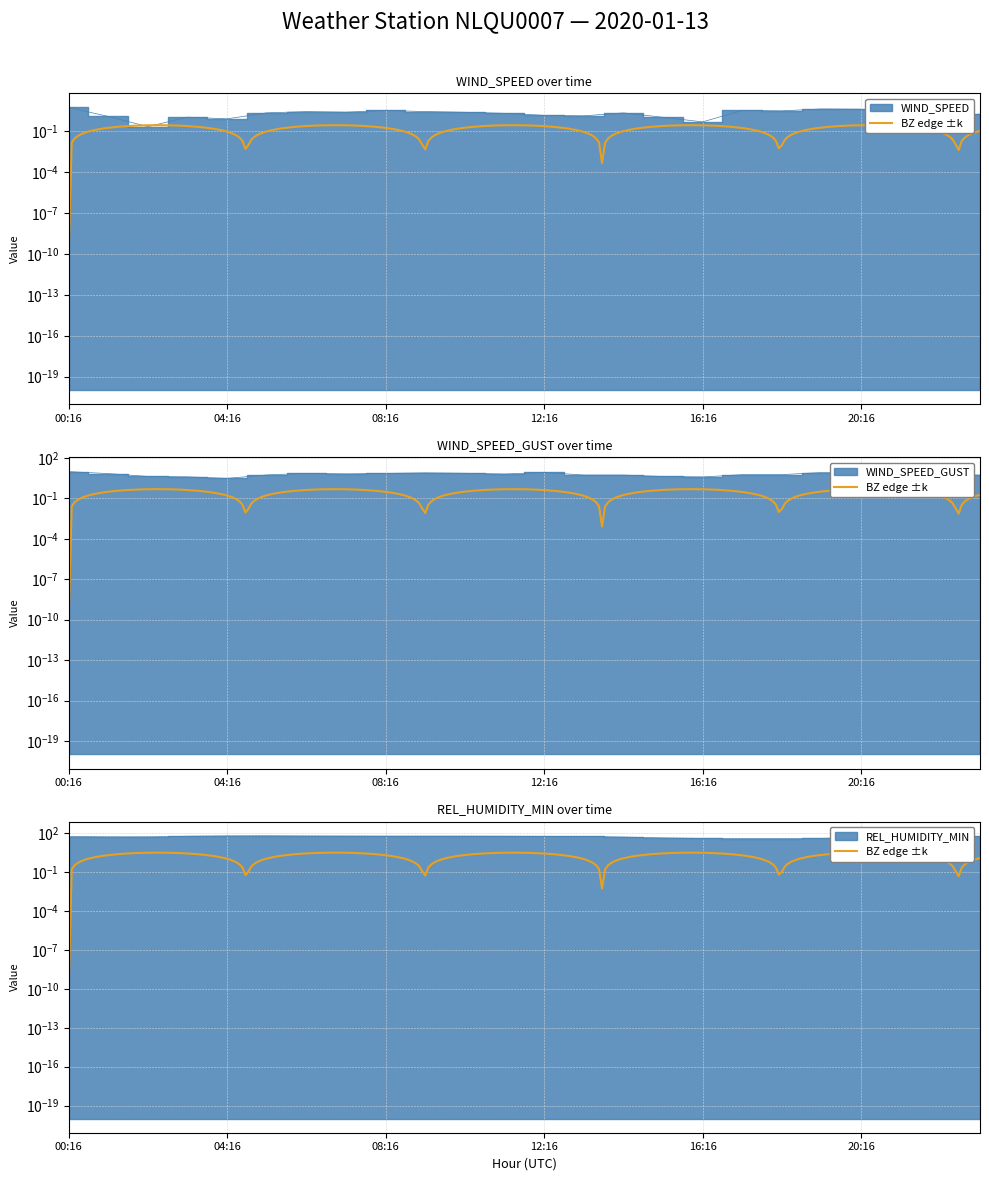

Where is the first local maximum for WIND_SPEED?

03:16